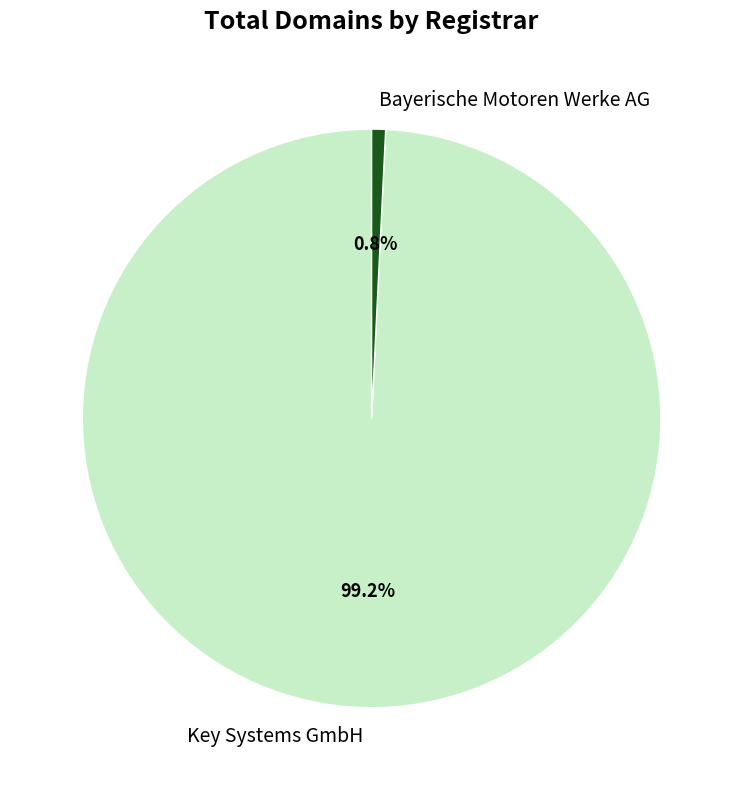

Rank the categories by value from lowest to highest.

Bayerische Motoren Werke AG, Key Systems GmbH